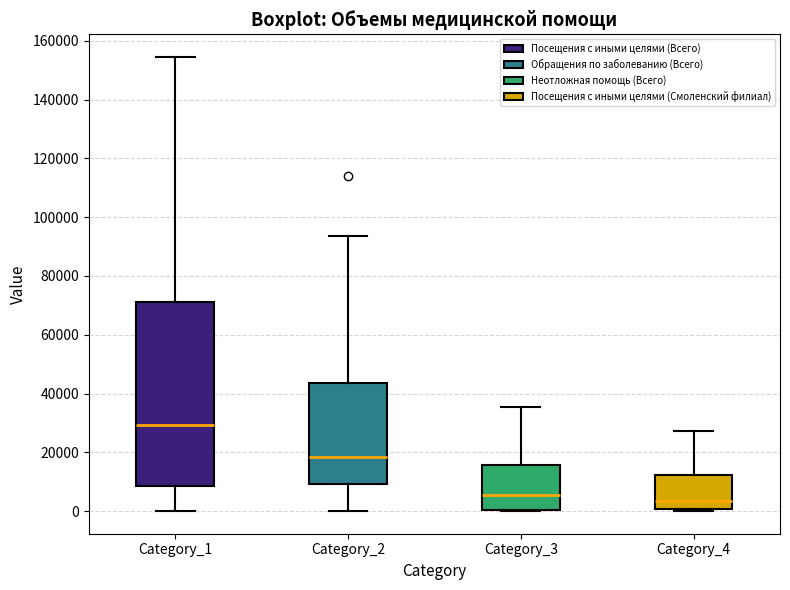

Reading left to right, read every box against the y-axis: the position of its median line, the range the box covers, and the ends of its whiskers. The values are not printed on the chart, so give them approximately, as read against the axis.

Category_1: median 30000, box 8000 to 72000, whiskers 0 to 154000
Category_2: median 18000, box 10000 to 44000, whiskers 0 to 94000
Category_3: median 6000, box 0 to 16000, whiskers 0 to 36000
Category_4: median 4000, box 0 to 12000, whiskers 0 (just below the box's lower edge) to 28000